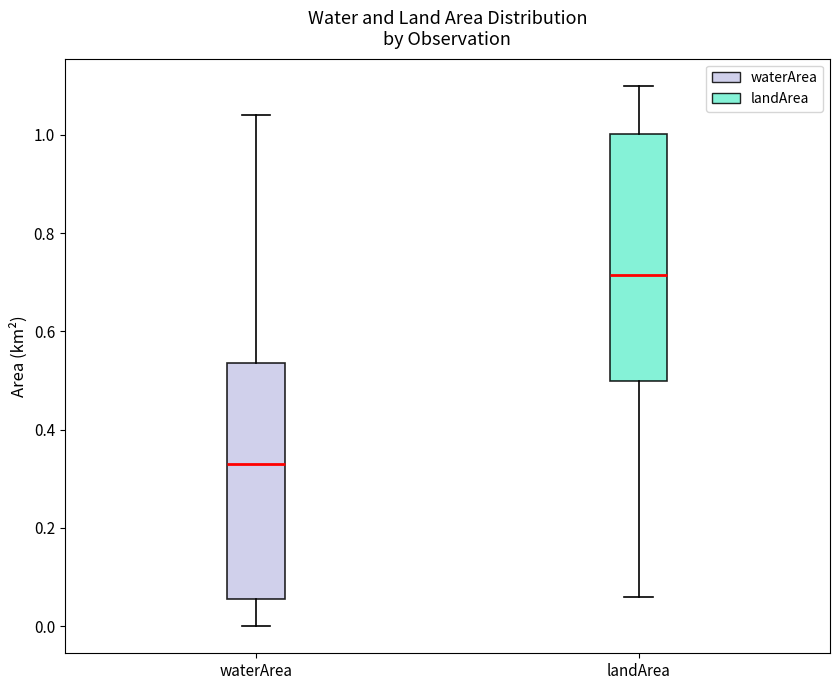

Where does the upper whisker of the box for landArea end on the y-axis? The values are not printed on the chart, so give them approximately, as read against the axis.

1.10